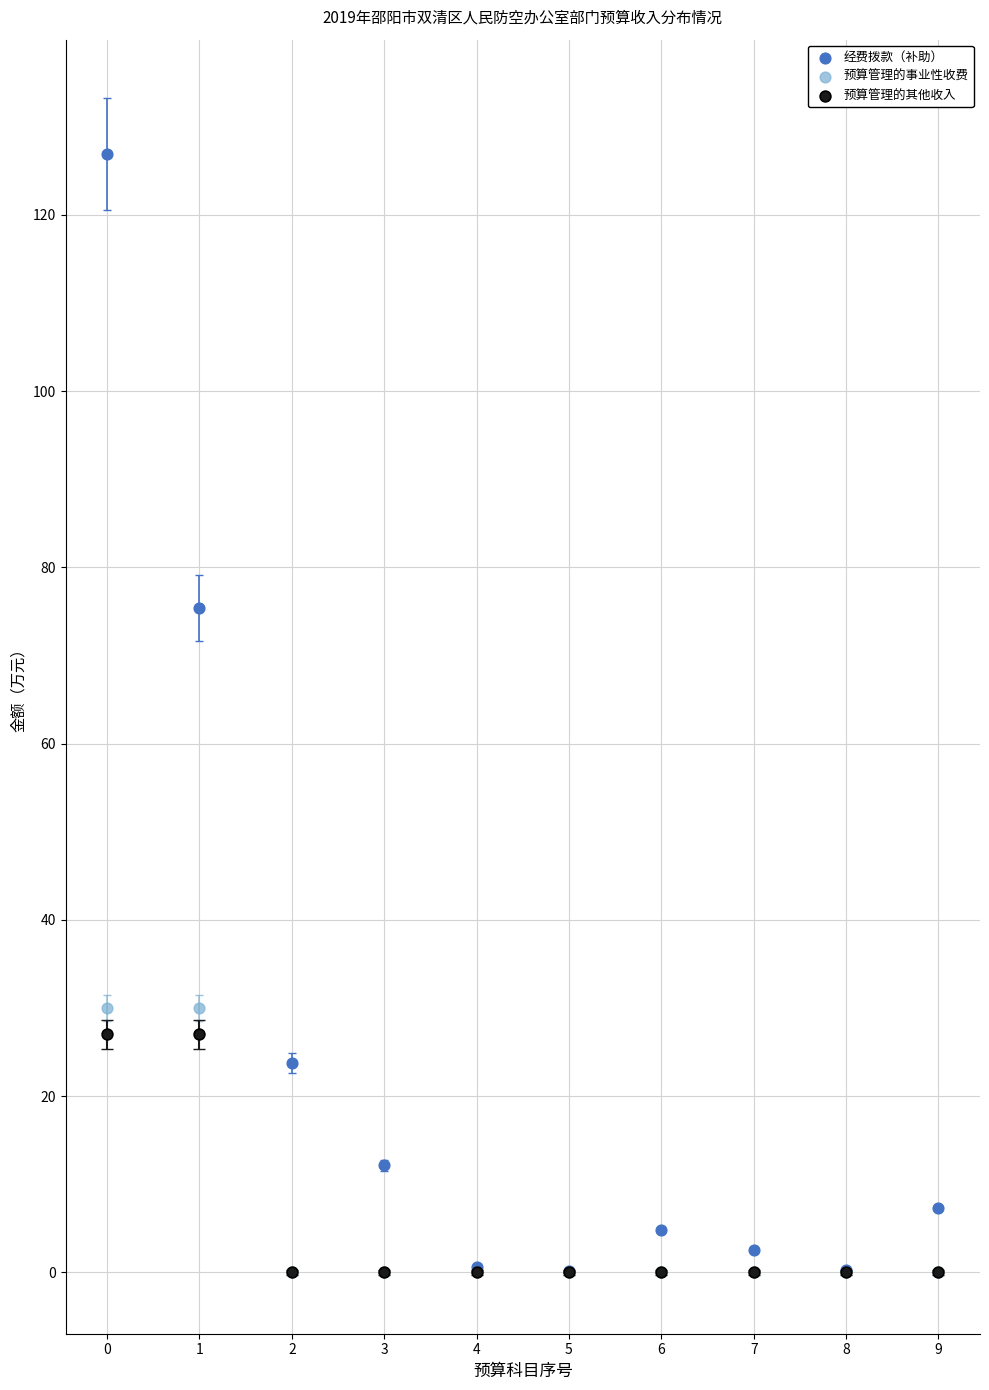

Which series reaches the maximum Y coordinate?

经费拨款（补助）